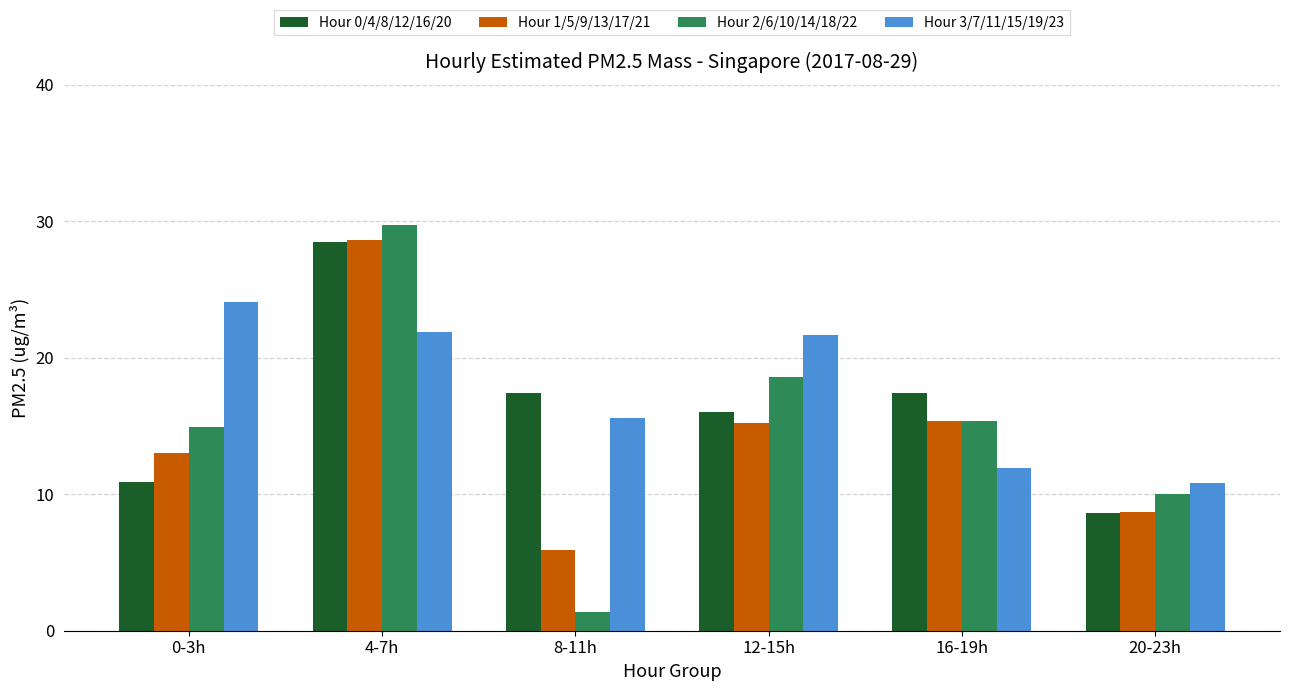

Does the chart contain stacked bars?

No